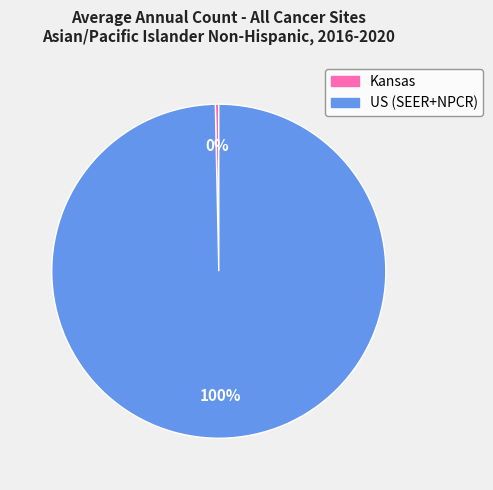

Which slice is the largest?

US (SEER+NPCR)